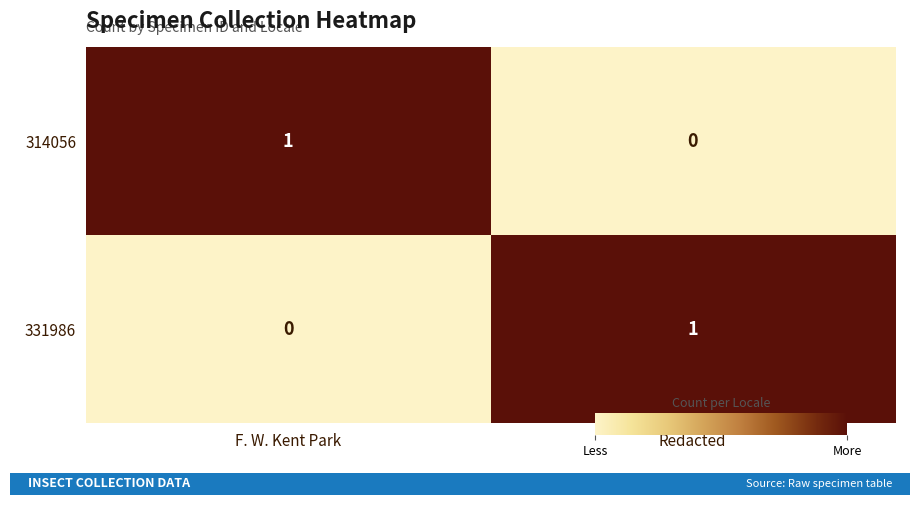

Reading left to right, extract all data points from this chart.

314056: F. W. Kent Park=1	Redacted=0
331986: F. W. Kent Park=0	Redacted=1